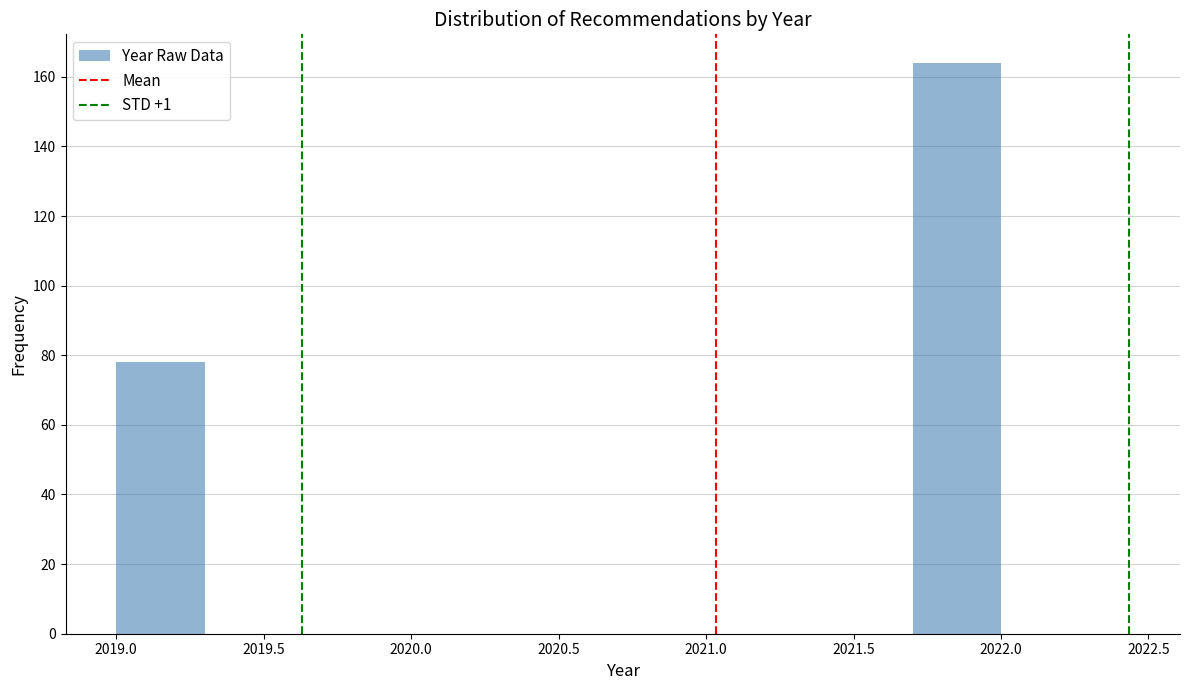

Reading left to right, transcribe this chart: for each bar, give the range it covers on the x-axis and its height. The values are not printed on the chart, so give them approximately, as read against the axis.

2019.0 to 2019.3: 78
2019.3 to 2019.6: 0
2019.6 to 2019.9: 0
2019.9 to 2020.2: 0
2020.2 to 2020.5: 0
2020.5 to 2020.8: 0
2020.8 to 2021.1: 0
2021.1 to 2021.4: 0
2021.4 to 2021.7: 0
2021.7 to 2022.0: 164